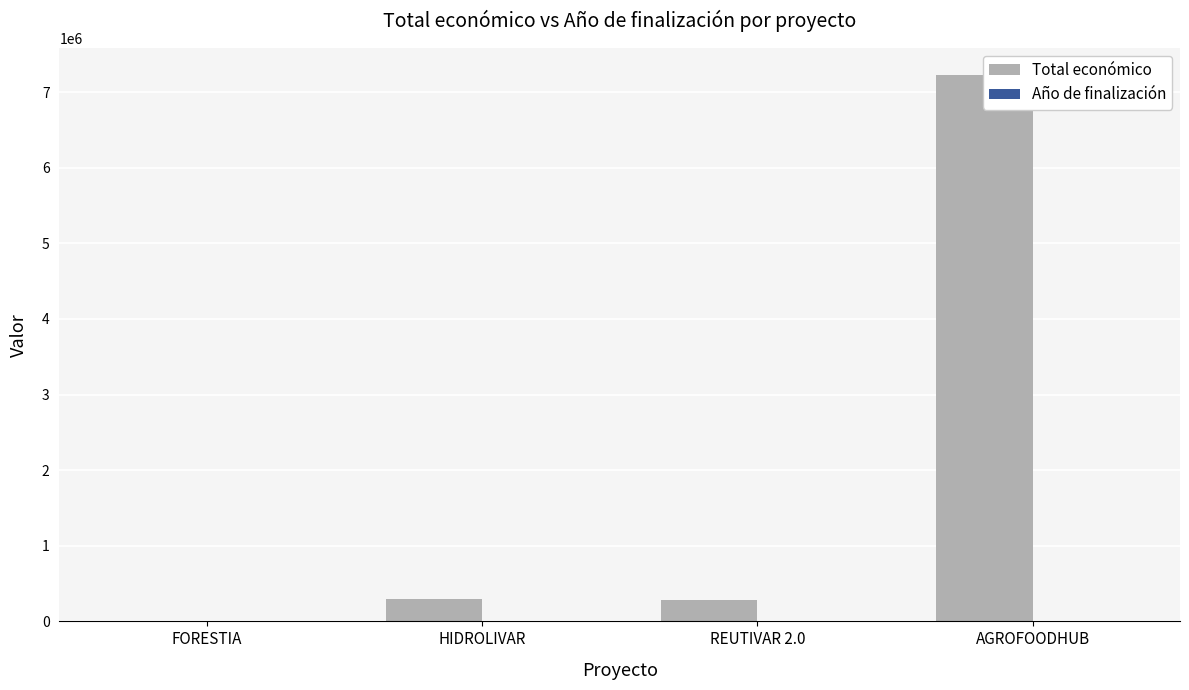

Is it true that Total económico equals -2393746 at FORESTIA?

False